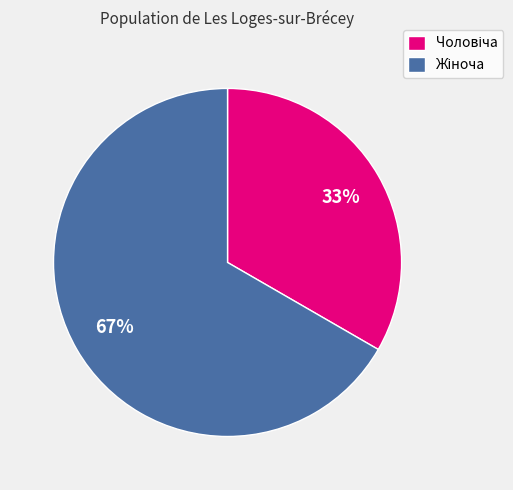

To the nearest percent, what is the average slice percentage?

50%